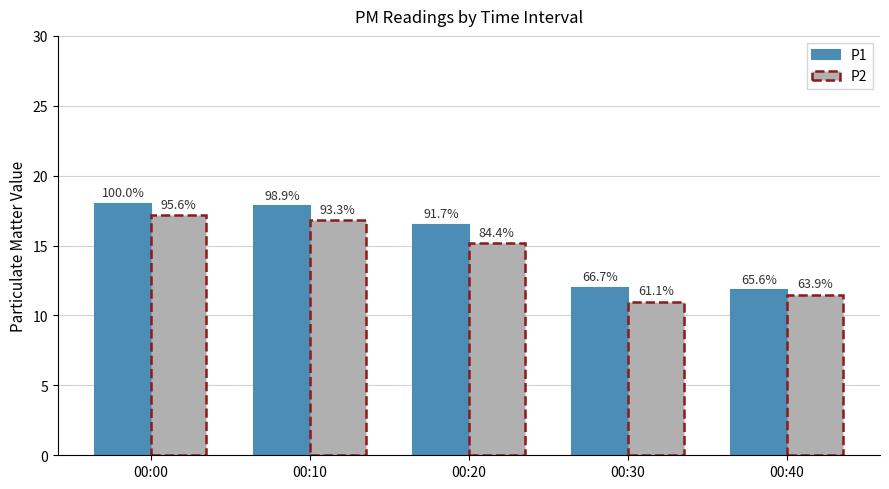

What are all the series names shown in the legend?

P1, P2